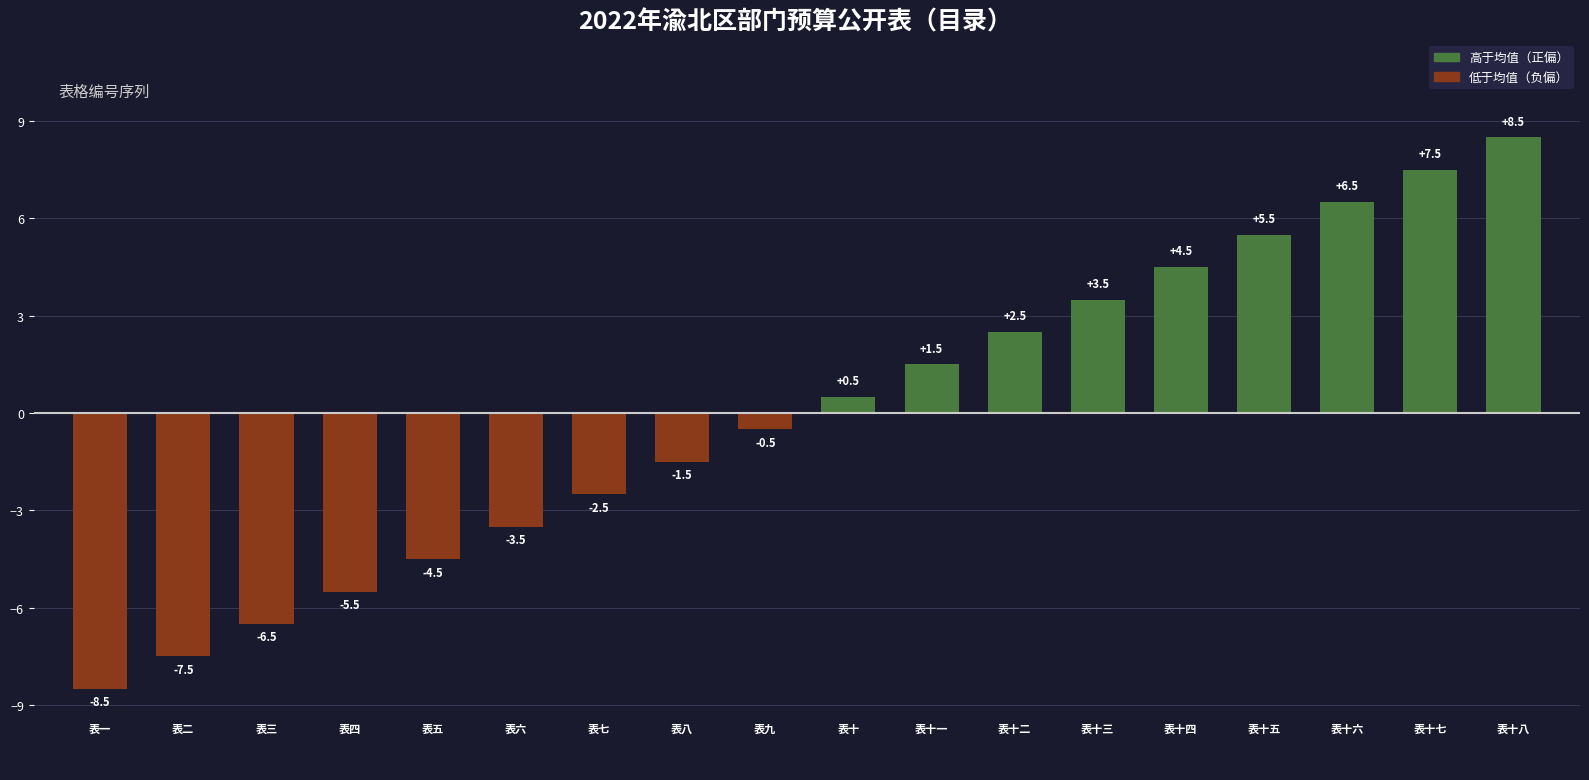

How many values are below zero?

9